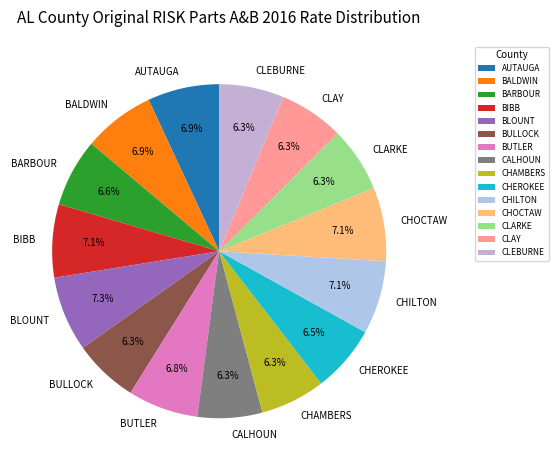

Approximately how many times larger is the value at CLAY compared to AUTAUGA?

0.9